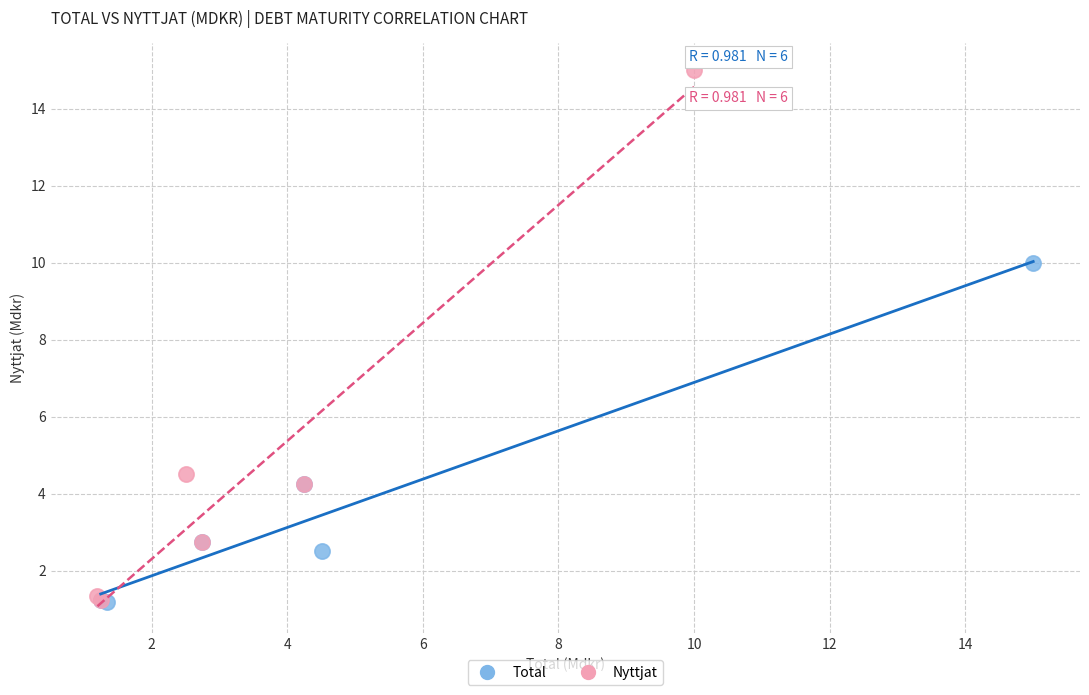

Which series reaches the maximum Y coordinate?

Nyttjat